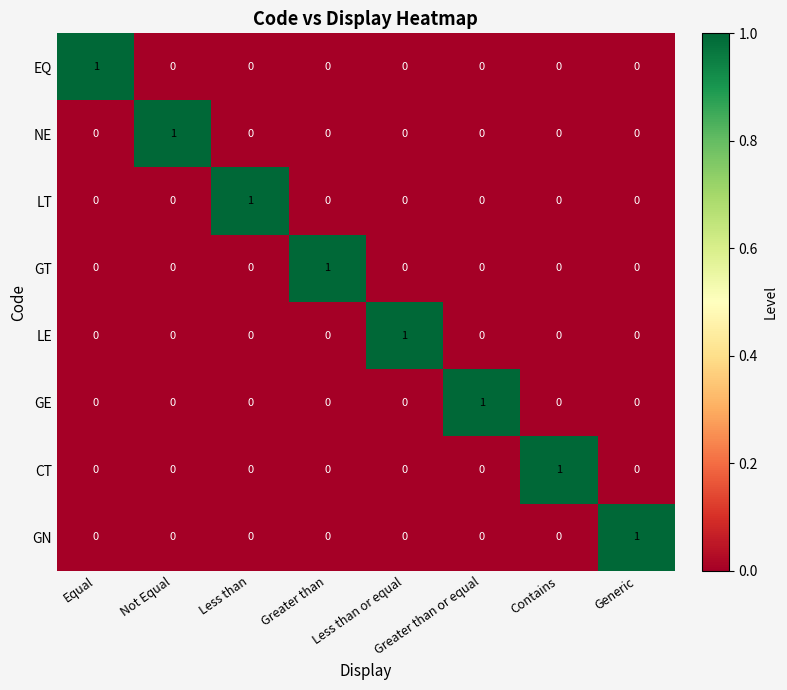

Count the LT values in the range 0 to 1.

8